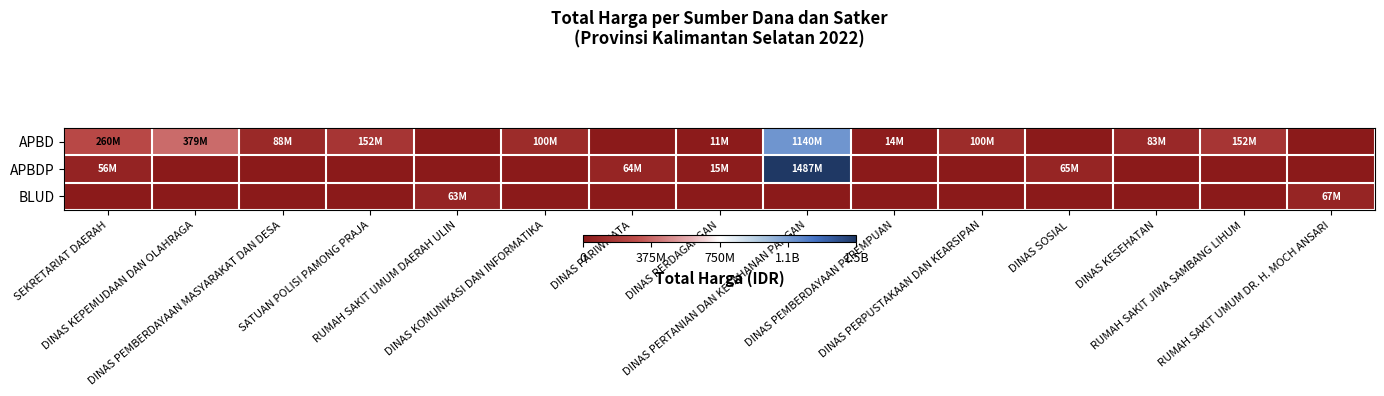

Reading right to left, what are all the values shown in this chart?

APBD: RUMAH SAKIT UMUM DR. H. MOCH ANSARI=0	RUMAH SAKIT JIWA SAMBANG LIHUM=152253740	DINAS KESEHATAN=83083505	DINAS SOSIAL=0	DINAS PERPUSTAKAAN DAN KEARSIPAN=100105000	DINAS PEMBERDAYAAN PEREMPUAN=14400000	DINAS PERTANIAN DAN KETAHANAN PANGAN=1139621780	DINAS PERDAGANGAN=11100000	DINAS PARIWISATA=0	DINAS KOMUNIKASI DAN INFORMATIKA=100000000	RUMAH SAKIT UMUM DAERAH ULIN=0	SATUAN POLISI PAMONG PRAJA=152477000	DINAS PEMBERDAYAAN MASYARAKAT DAN DESA=87920000	DINAS KEPEMUDAAN DAN OLAHRAGA=379075000	SEKRETARIAT DAERAH=259550000
APBDP: RUMAH SAKIT UMUM DR. H. MOCH ANSARI=0	RUMAH SAKIT JIWA SAMBANG LIHUM=0	DINAS KESEHATAN=0	DINAS SOSIAL=65000000	DINAS PERPUSTAKAAN DAN KEARSIPAN=0	DINAS PEMBERDAYAAN PEREMPUAN=0	DINAS PERTANIAN DAN KETAHANAN PANGAN=1486800150	DINAS PERDAGANGAN=14750000	DINAS PARIWISATA=64468000	DINAS KOMUNIKASI DAN INFORMATIKA=0	RUMAH SAKIT UMUM DAERAH ULIN=0	SATUAN POLISI PAMONG PRAJA=0	DINAS PEMBERDAYAAN MASYARAKAT DAN DESA=0	DINAS KEPEMUDAAN DAN OLAHRAGA=0	SEKRETARIAT DAERAH=56000000
BLUD: RUMAH SAKIT UMUM DR. H. MOCH ANSARI=66871000	RUMAH SAKIT JIWA SAMBANG LIHUM=0	DINAS KESEHATAN=0	DINAS SOSIAL=0	DINAS PERPUSTAKAAN DAN KEARSIPAN=0	DINAS PEMBERDAYAAN PEREMPUAN=0	DINAS PERTANIAN DAN KETAHANAN PANGAN=0	DINAS PERDAGANGAN=0	DINAS PARIWISATA=0	DINAS KOMUNIKASI DAN INFORMATIKA=0	RUMAH SAKIT UMUM DAERAH ULIN=62920000	SATUAN POLISI PAMONG PRAJA=0	DINAS PEMBERDAYAAN MASYARAKAT DAN DESA=0	DINAS KEPEMUDAAN DAN OLAHRAGA=0	SEKRETARIAT DAERAH=0